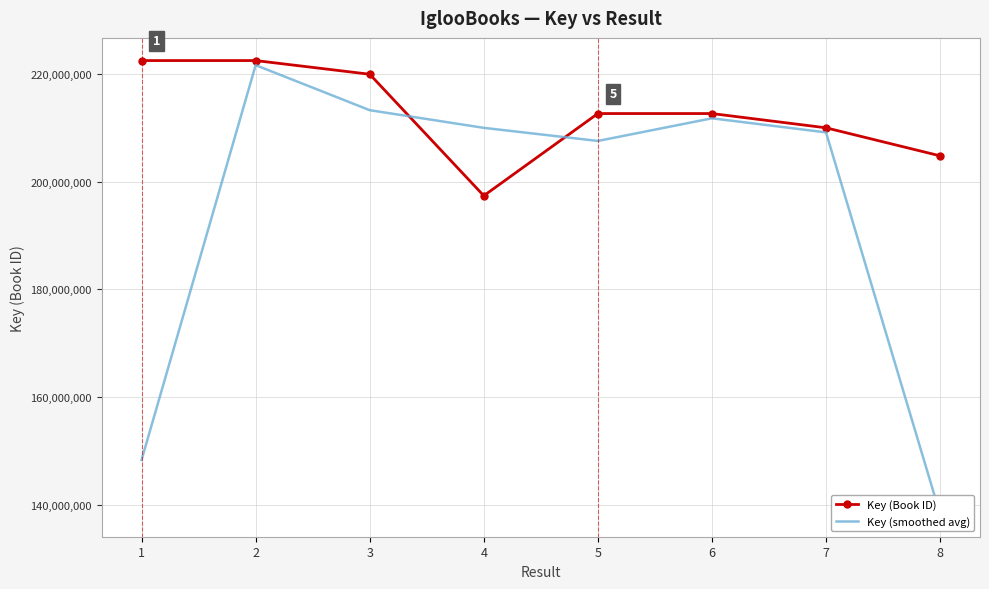

Is it true that Key (Book ID) equals 212650981.0 at 5?

True